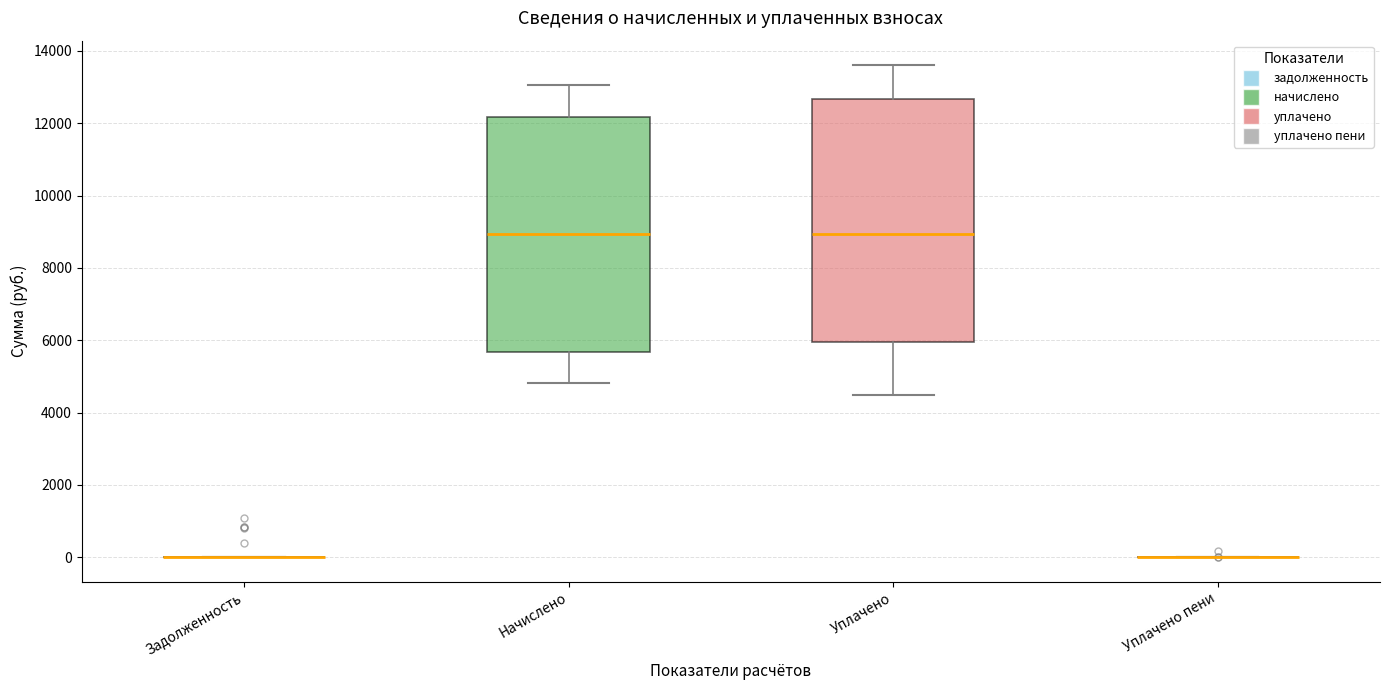

Reading left to right, transcribe this box plot: for each box, give where its median line is, the range the box spans, and where its two whiskers end, as read against the y-axis. The values are not printed on the chart, so give them approximately, as read against the axis.

Задолженность: box collapsed to a line at 0, whiskers 0 to 0
Начислено: median 9000, box 5600 to 12200, whiskers 4800 to 13000
Уплачено: median 9000, box 6000 to 12600, whiskers 4400 to 13600
Уплачено пени: box collapsed to a line at 0, whiskers 0 to 0